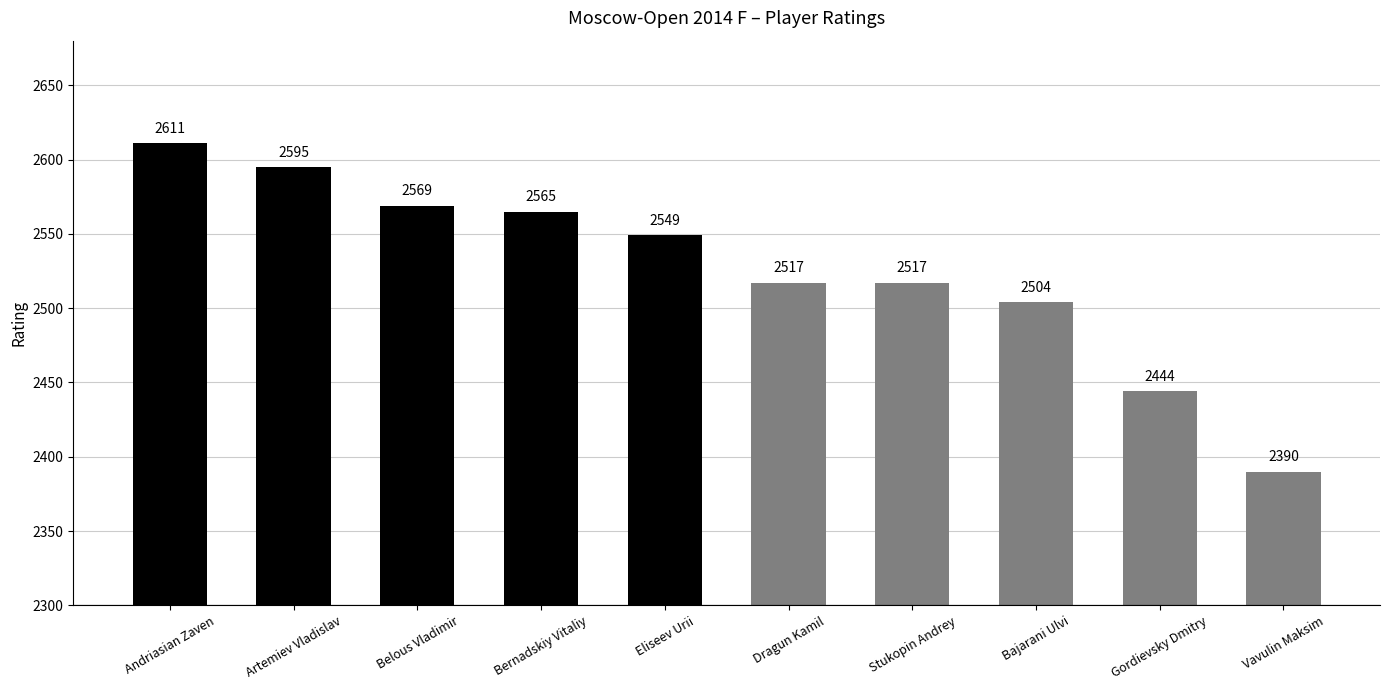

The value at Dragun Kamil is 2517. True or false?

True